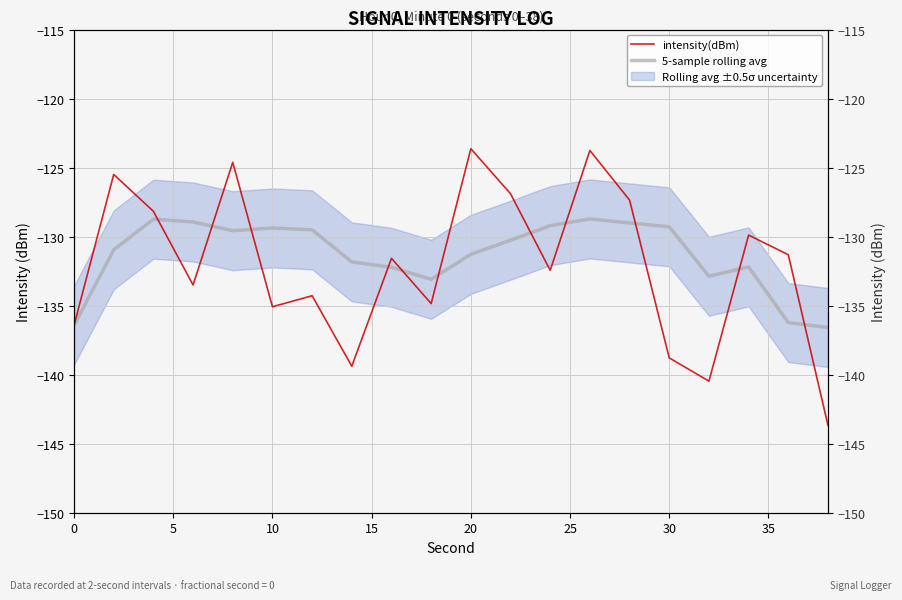

True or false: intensity(dBm) has more than 2 interior local peaks.

True